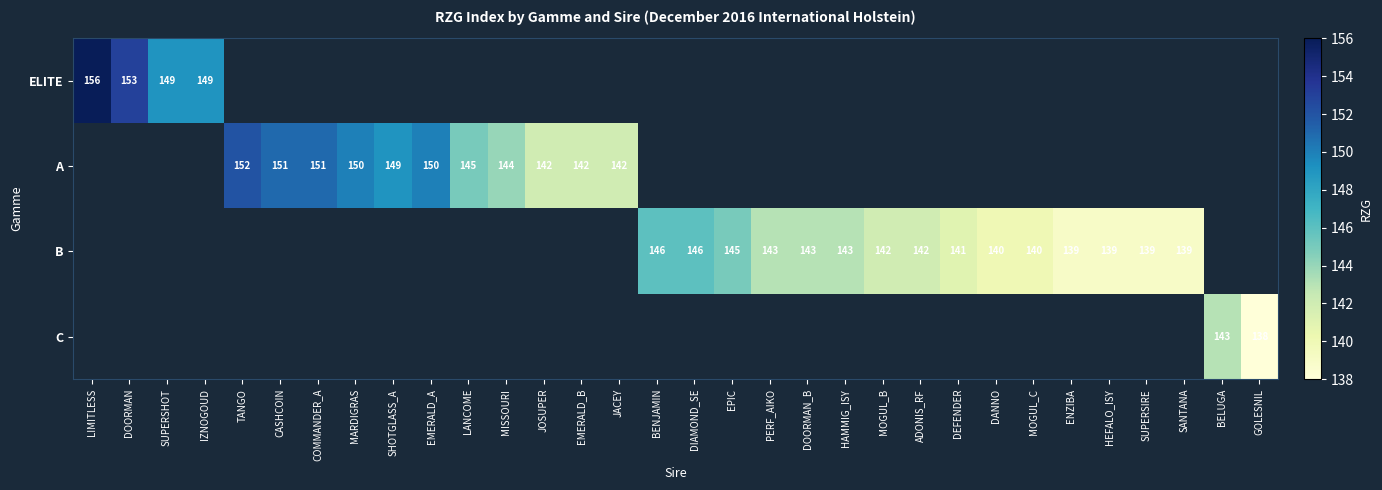

At which category does the chart reach its peak across all series?

LIMITLESS